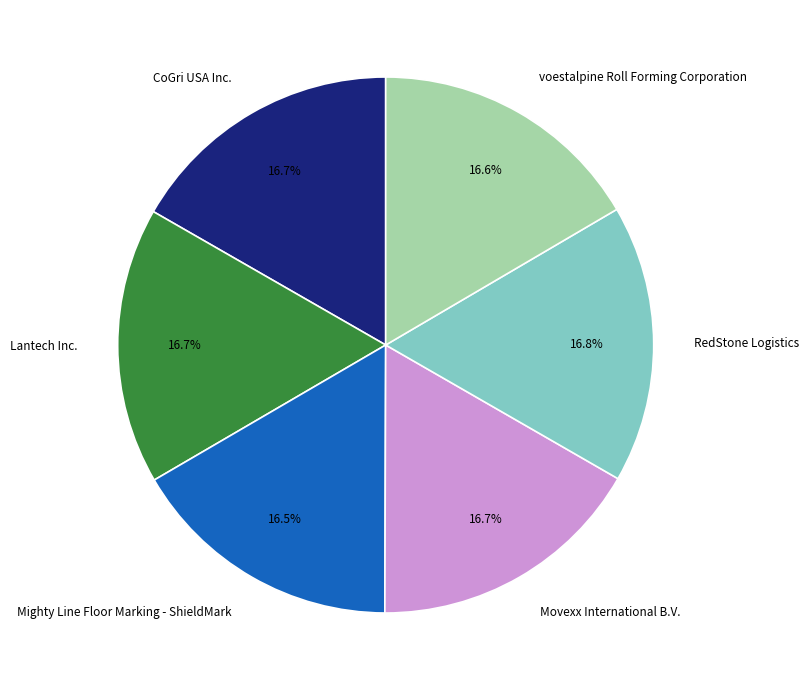

What percentage is NOT represented by voestalpine Roll Forming Corporation?

83.4%